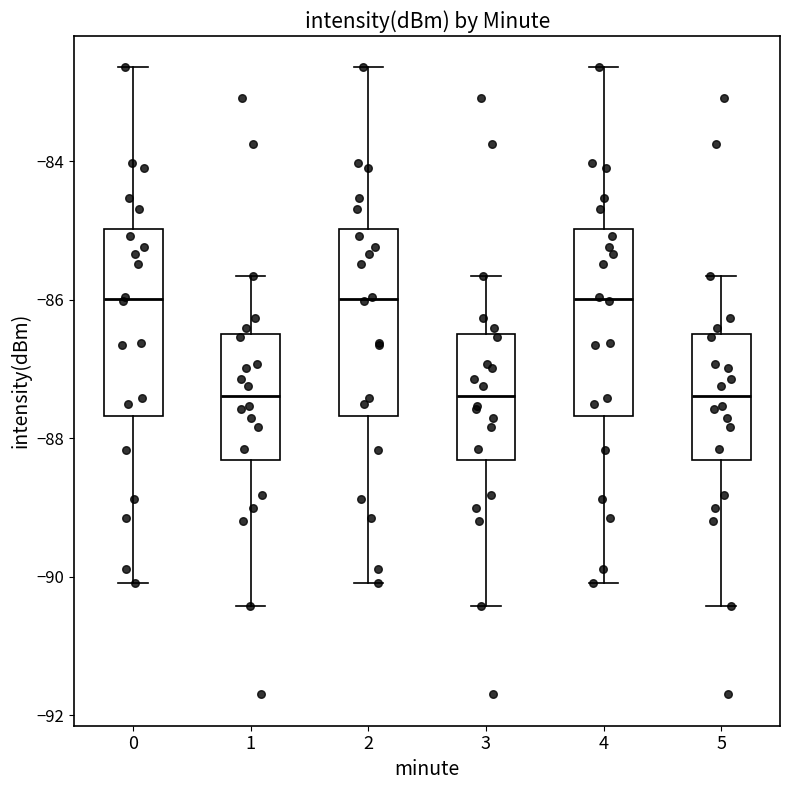

Reading left to right, transcribe this box plot: for each box, give where its median line is, the range the box spans, and where its two whiskers end, as read against the y-axis. The values are not printed on the chart, so give them approximately, as read against the axis.

0: median -86.0, box -87.6 to -85.0, whiskers -90.0 to -82.6
1: median -87.4, box -88.4 to -86.4, whiskers -90.4 to -85.6
2: median -86.0, box -87.6 to -85.0, whiskers -90.0 to -82.6
3: median -87.4, box -88.4 to -86.4, whiskers -90.4 to -85.6
4: median -86.0, box -87.6 to -85.0, whiskers -90.0 to -82.6
5: median -87.4, box -88.4 to -86.4, whiskers -90.4 to -85.6